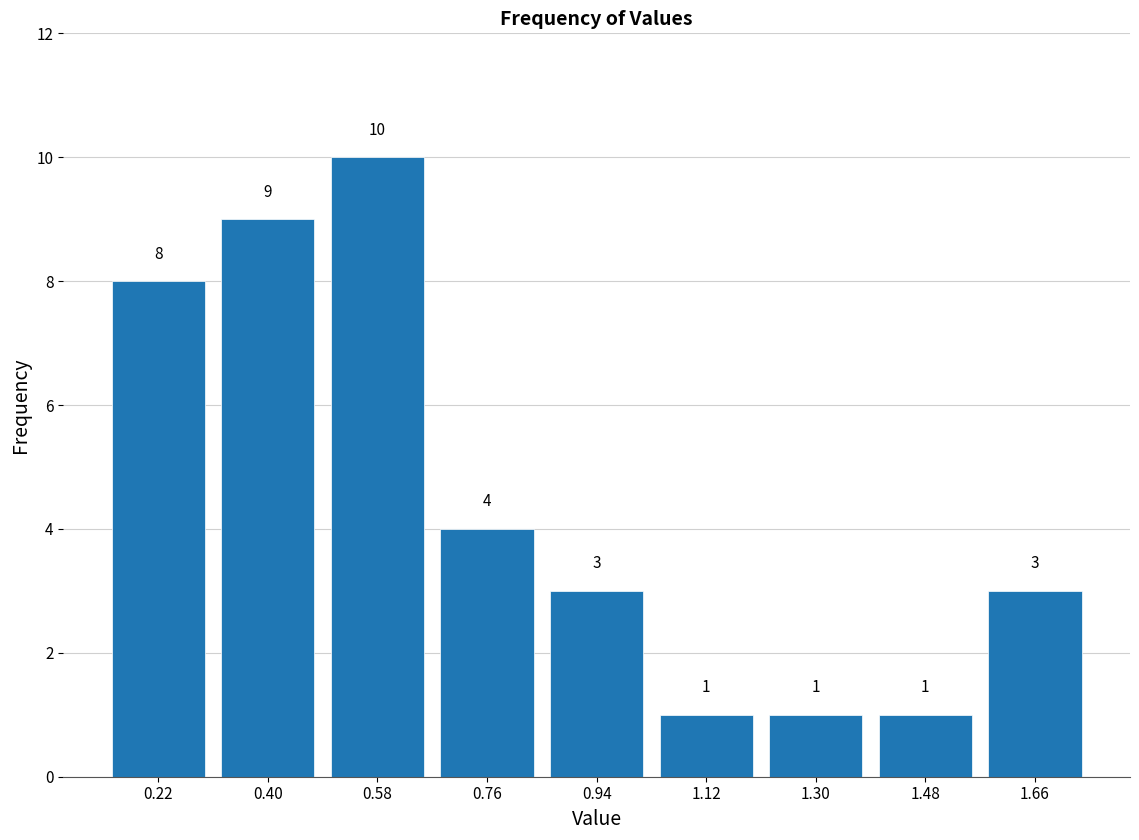

Reading left to right, list every bar in this chart as the range it spans on the x-axis followed by its height. The bar edges are not printed on the chart, so give them approximately, as read against the axis.

0.13 to 0.31: 8
0.31 to 0.49: 9
0.49 to 0.67: 10
0.67 to 0.85: 4
0.85 to 1.03: 3
1.03 to 1.21: 1
1.21 to 1.39: 1
1.39 to 1.57: 1
1.57 to 1.75: 3